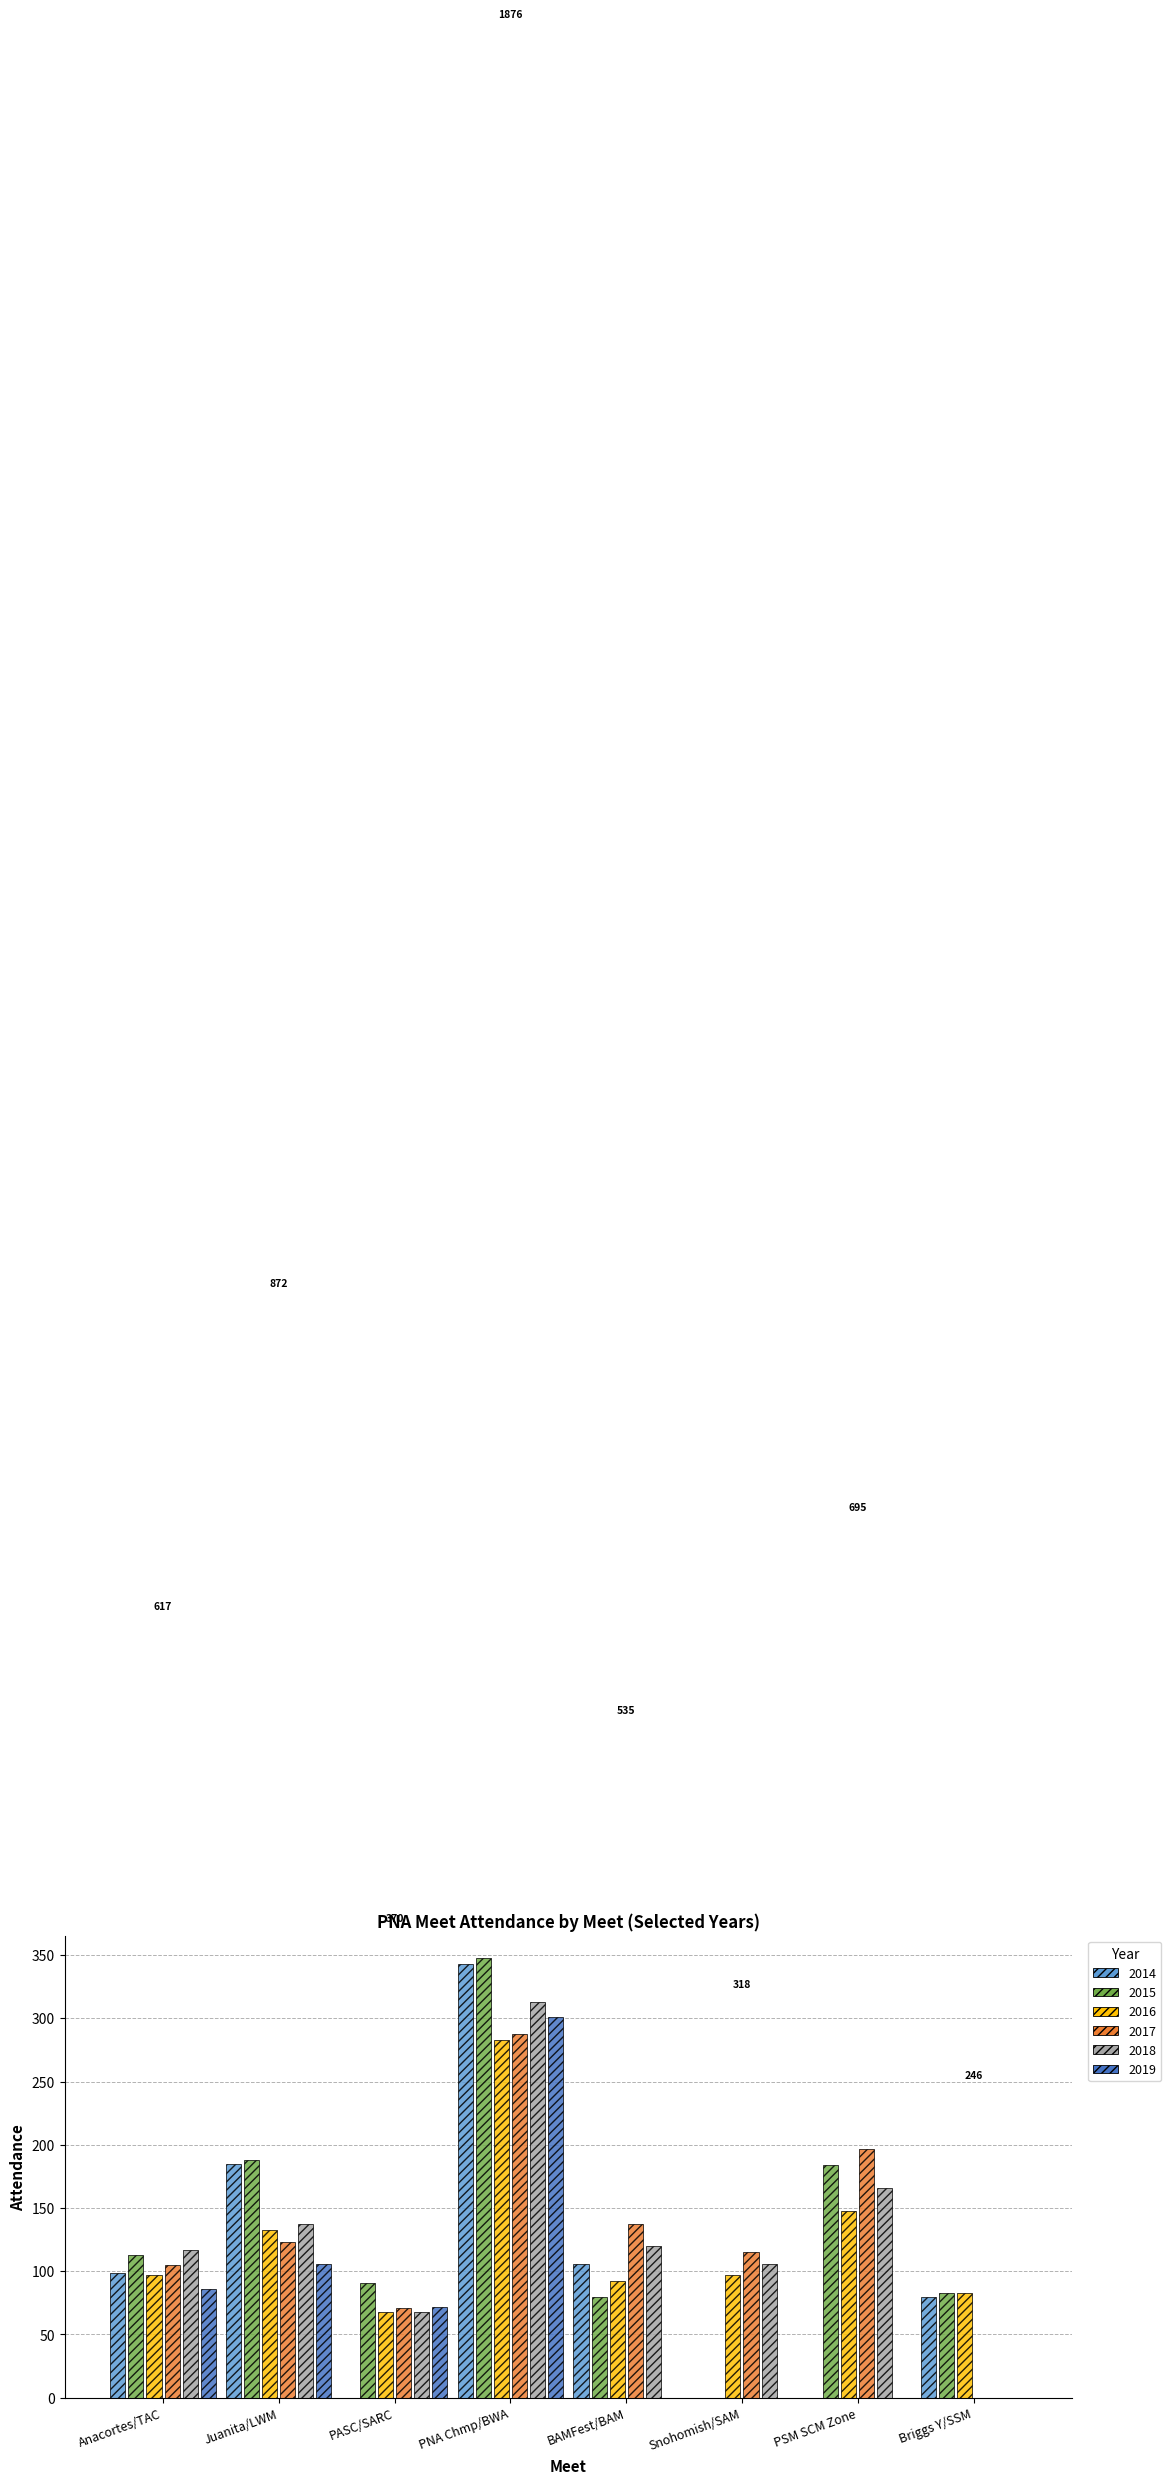

Is it true that 2016 equals 133 at Juanita/LWM?

True